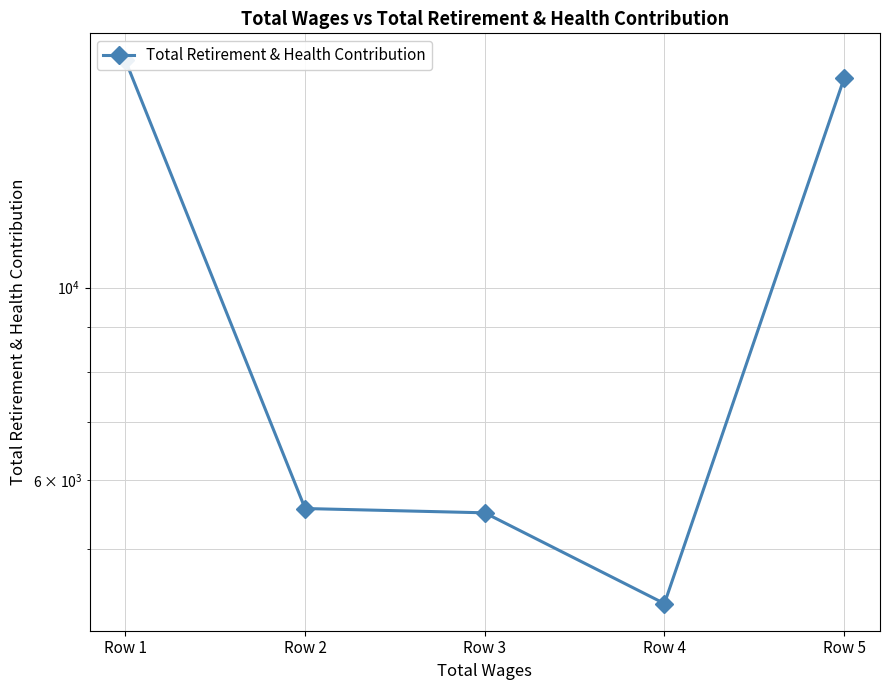

List the labels in order of value, smallest first.

Row 4, Row 3, Row 2, Row 5, Row 1